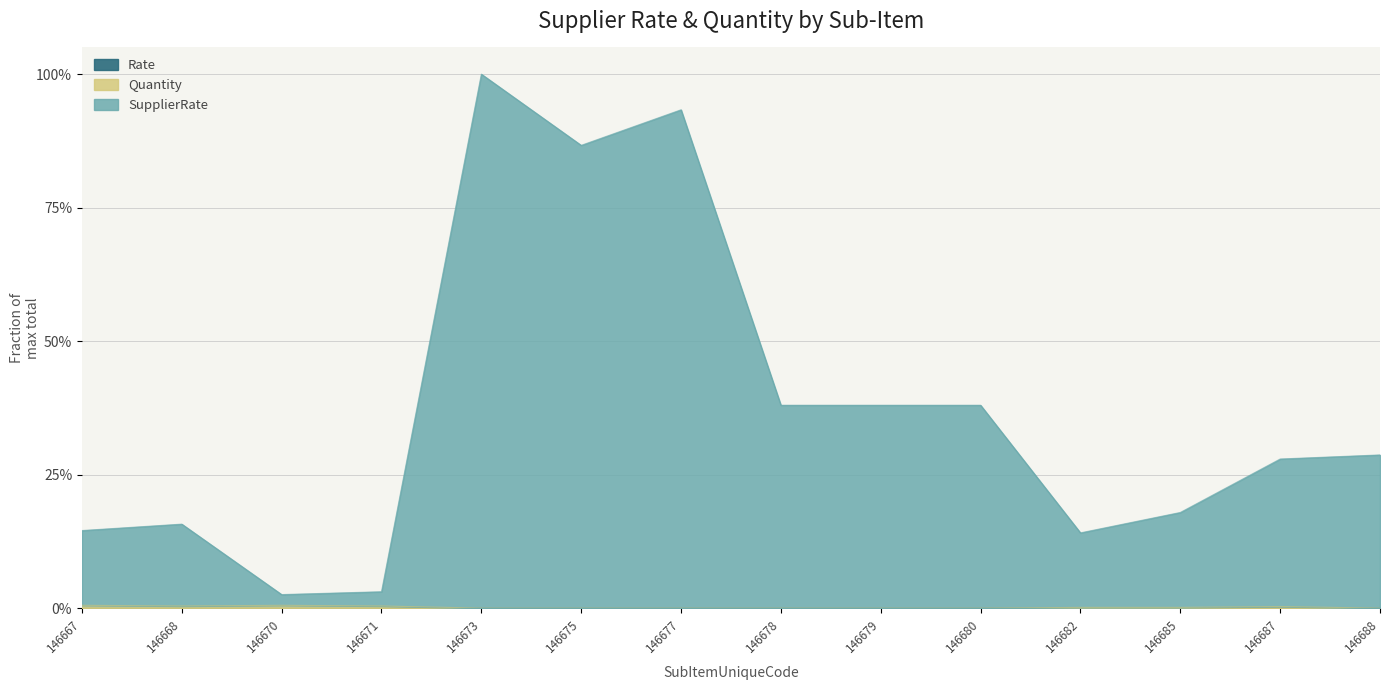

Which series has the largest total across all categories?

SupplierRate